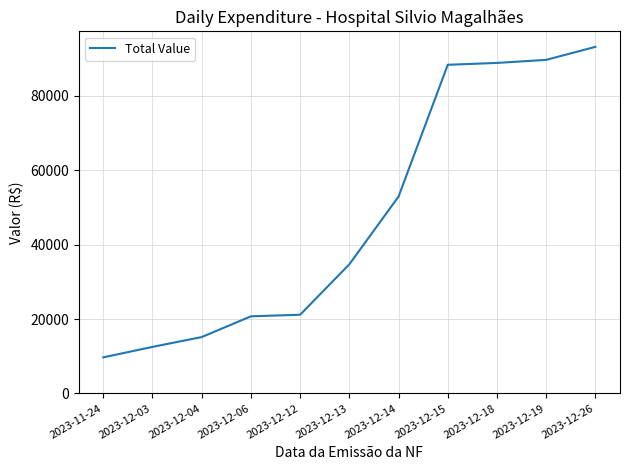

Is it true that the value at 2023-12-13 is 34709.8?

True